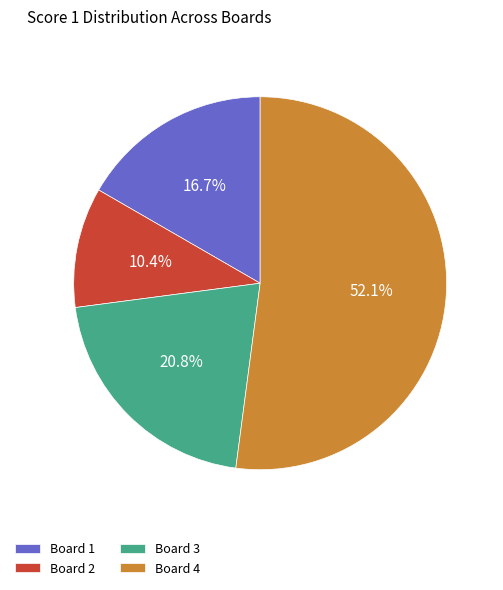

How many slices are in this pie chart?

4